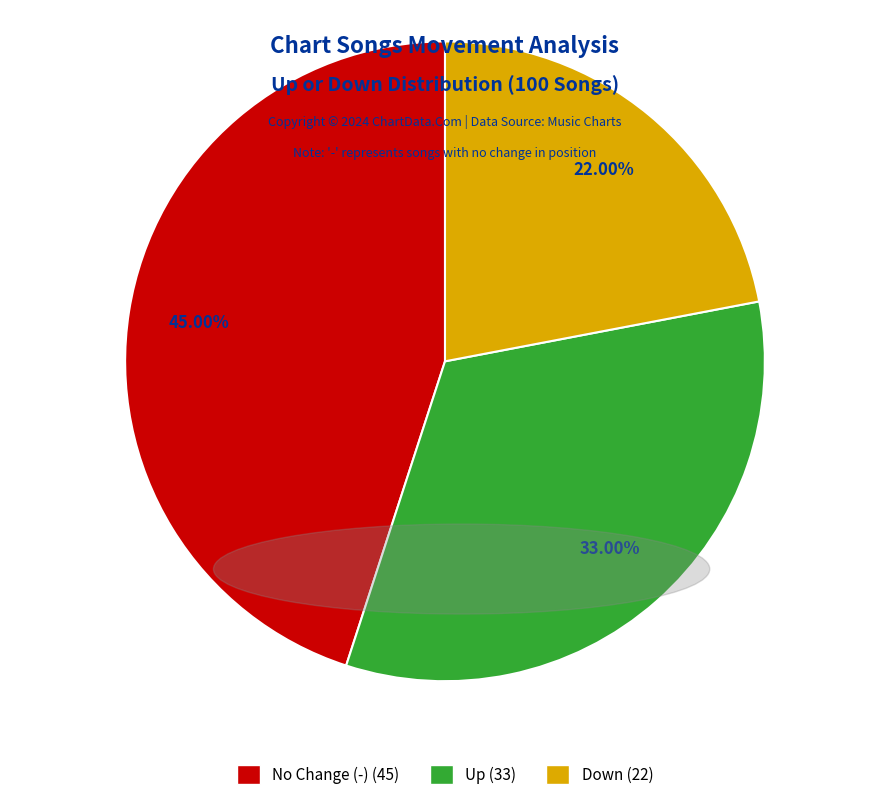

Does any single category account for the majority?

No